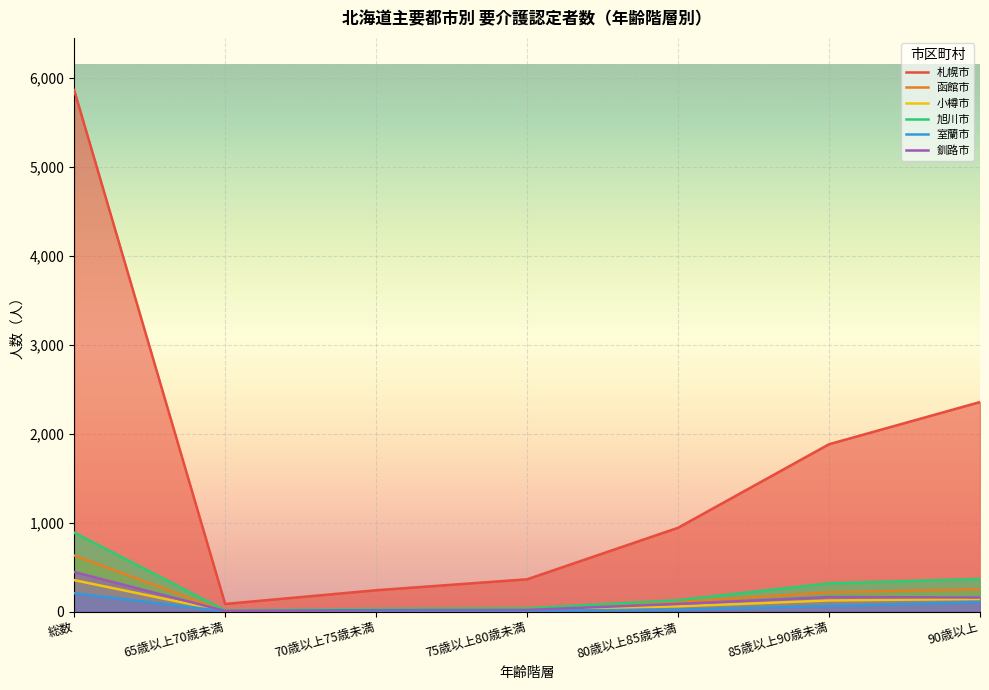

Where does the 函館市 series first go above 106?

総数